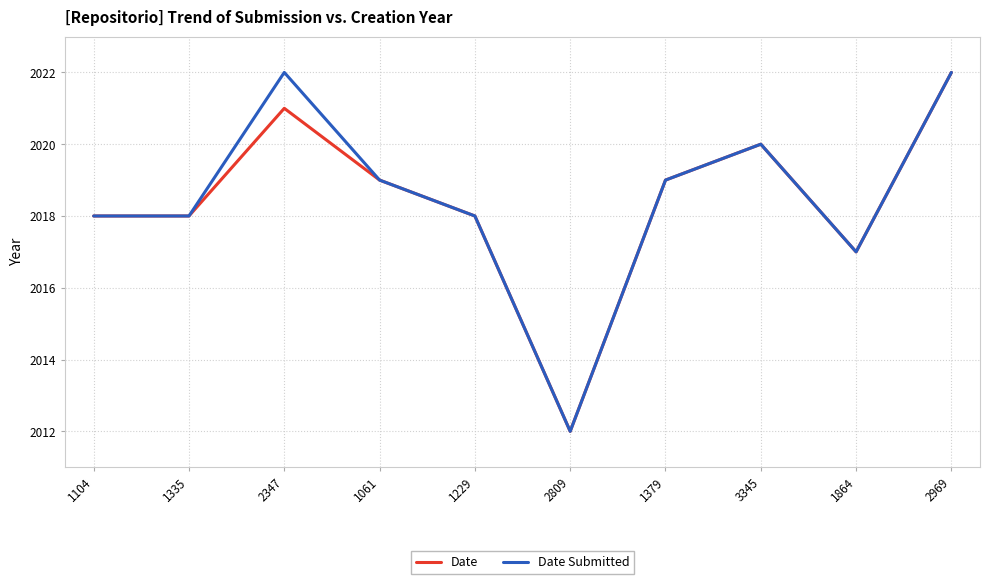

How many distinct data groups are displayed?

2